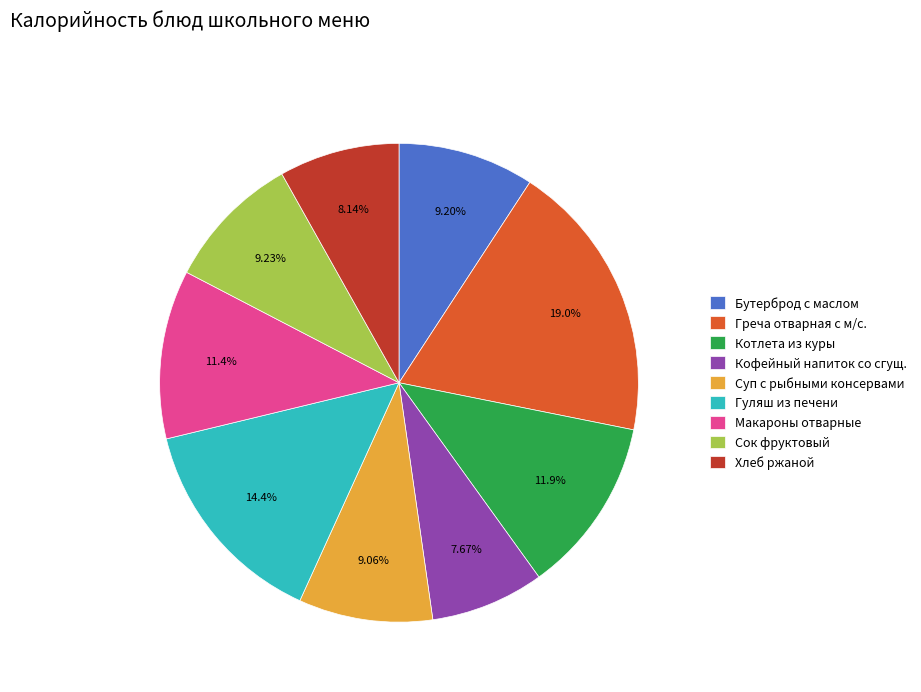

To the nearest percent, what is the difference between the largest and smallest slice percentages?

11%